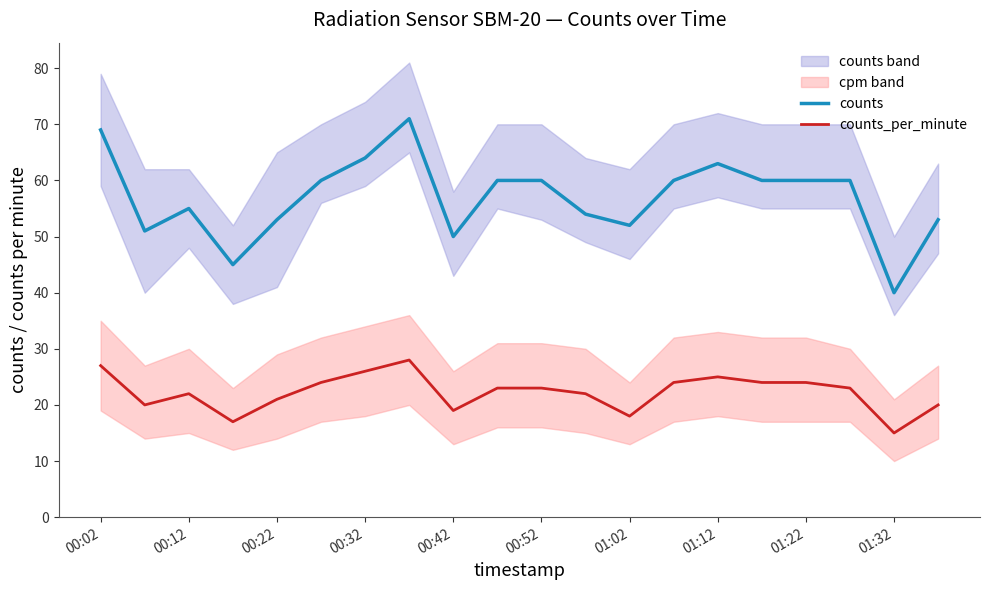

At which label does counts_per_minute reach its minimum?

01:32